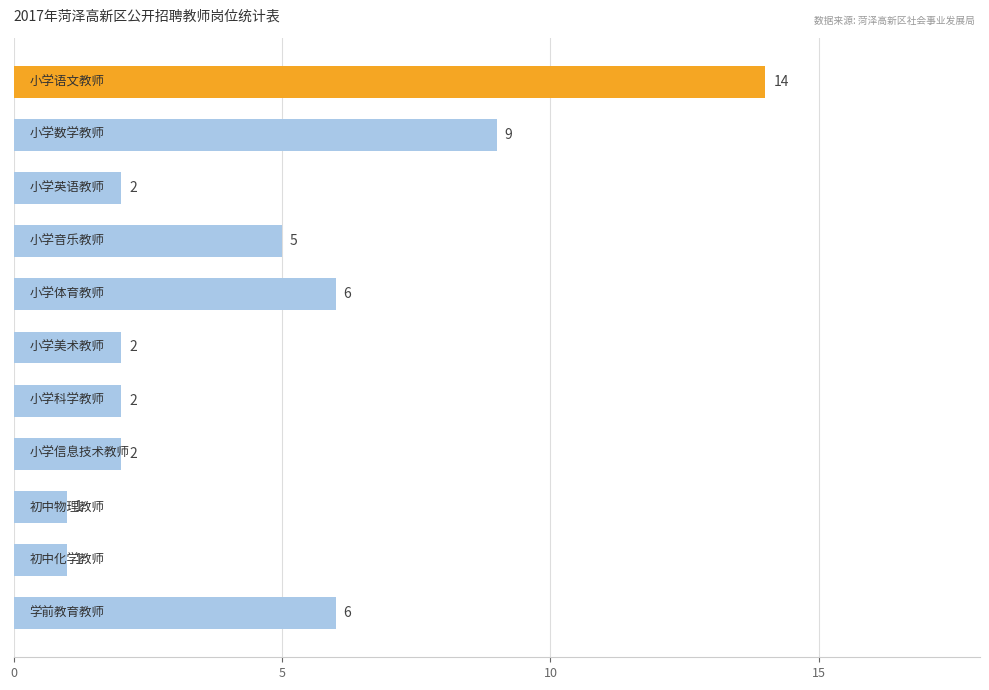

What is the smallest value displayed?

1